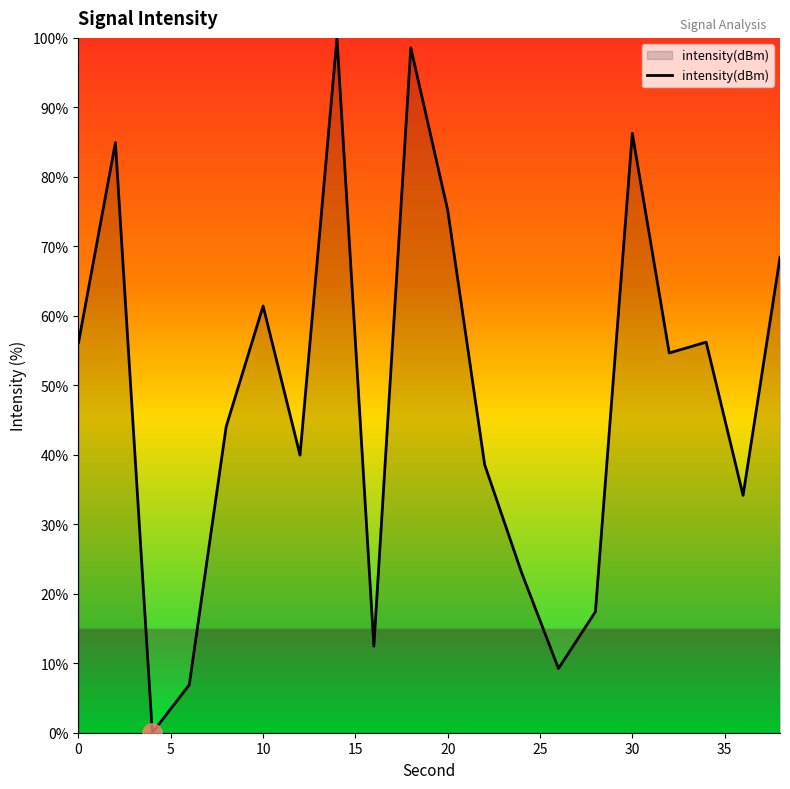

What is the difference between the maximum and minimum values?

100.0